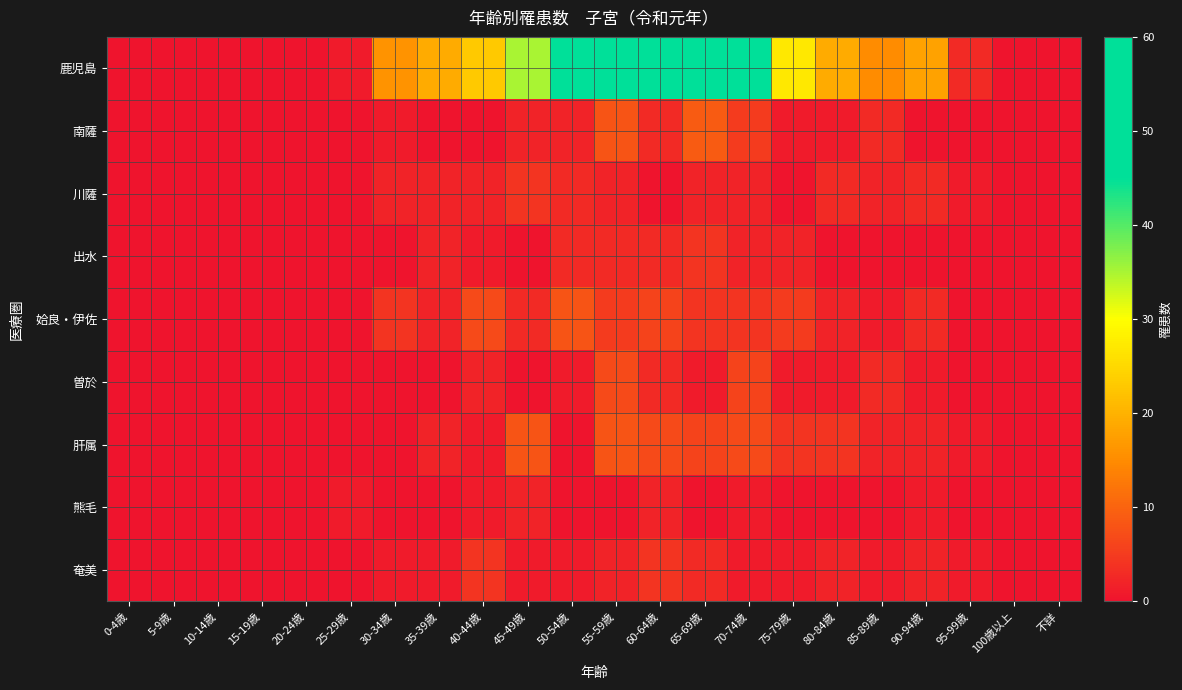

Which category has the highest value across all series?

55-59歳